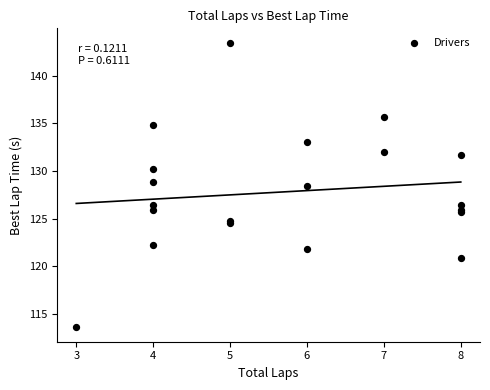

What Y value in the scatter plot is closest to 128?

128.4